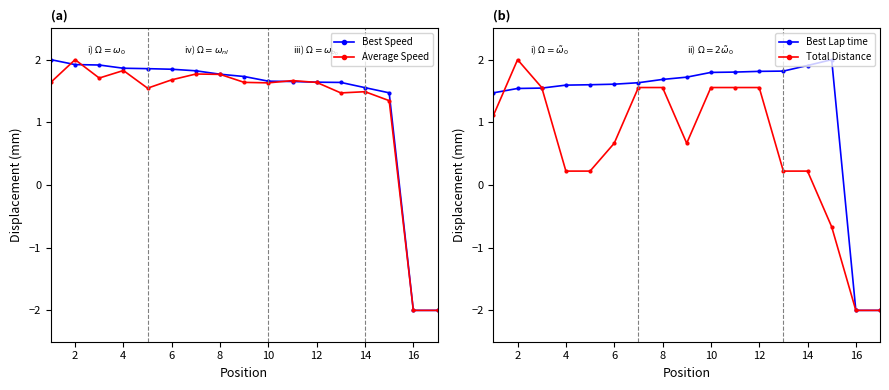

Is it true that Best Speed equals 1.9 at 4?

True